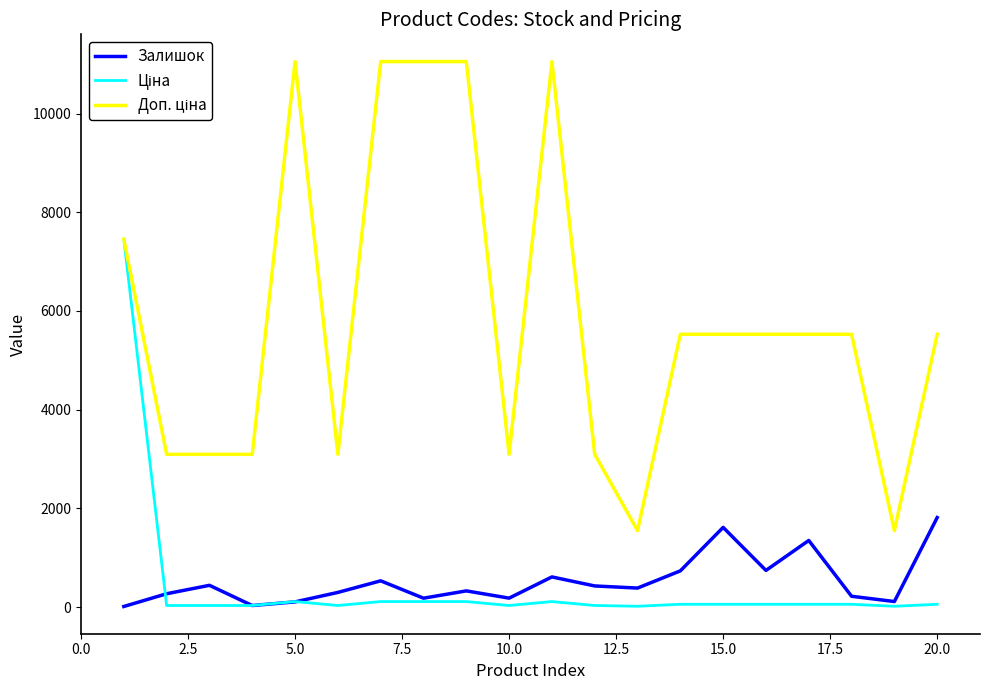

What is the greatest value displayed?

11055.0